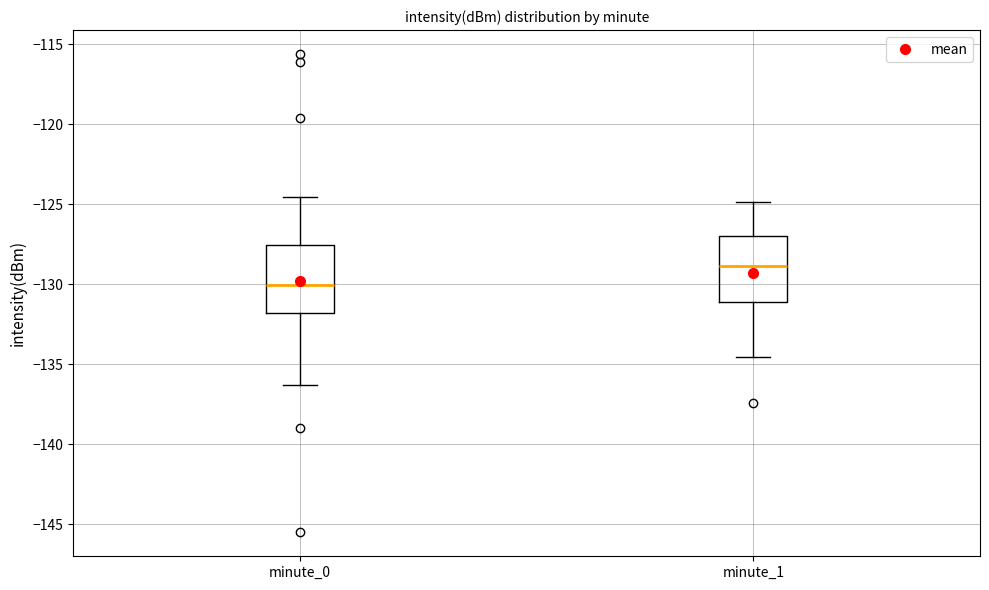

Reading left to right, transcribe this box plot: for each box, give where its median line is, the range the box spans, and where its two whiskers end, as read against the y-axis. The values are not printed on the chart, so give them approximately, as read against the axis.

minute_0: median -130.0, box -132.0 to -127.5, whiskers -136.5 to -124.5
minute_1: median -129.0, box -131.0 to -127.0, whiskers -134.5 to -125.0